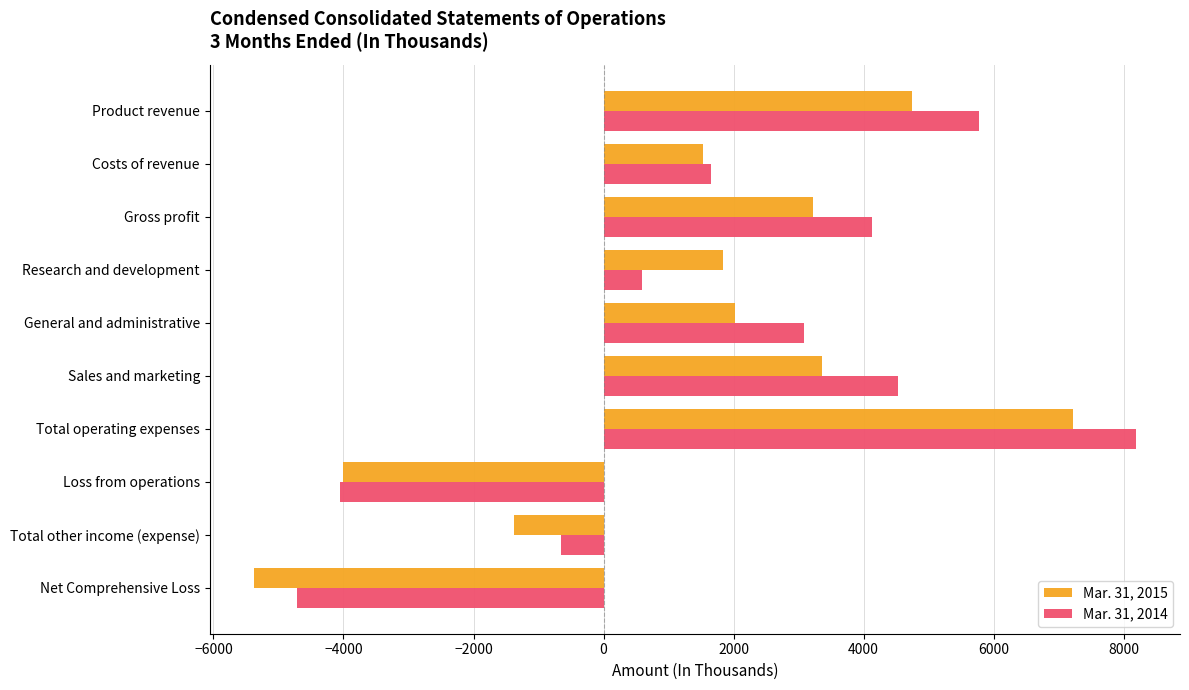

What is the total value across all series at Product revenue?

10523